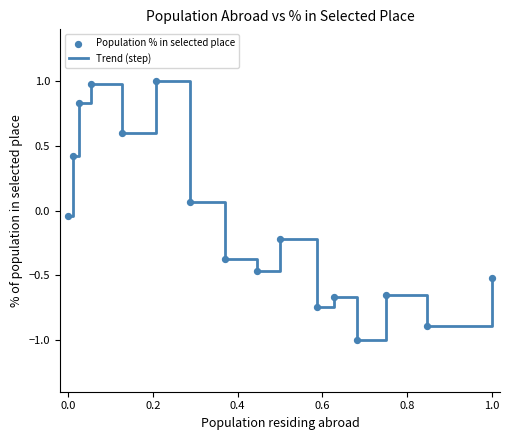

What is the smallest value displayed?

-1.0